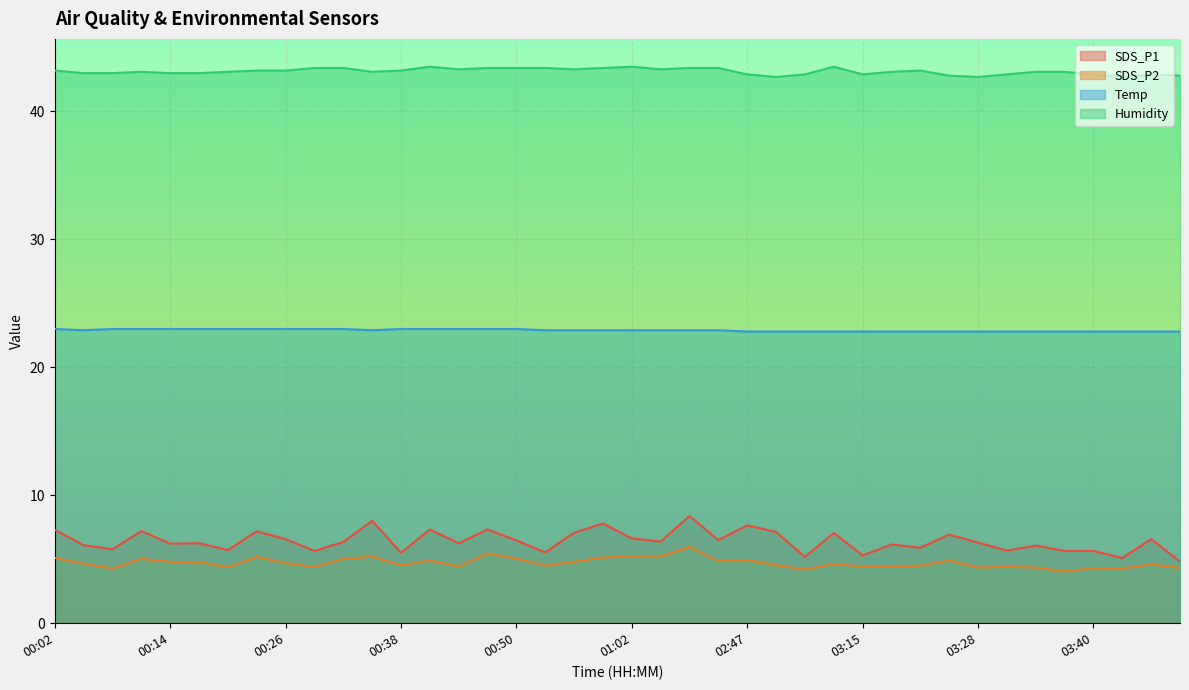

What is the value of the Temp point at the 37th from the left?

22.8